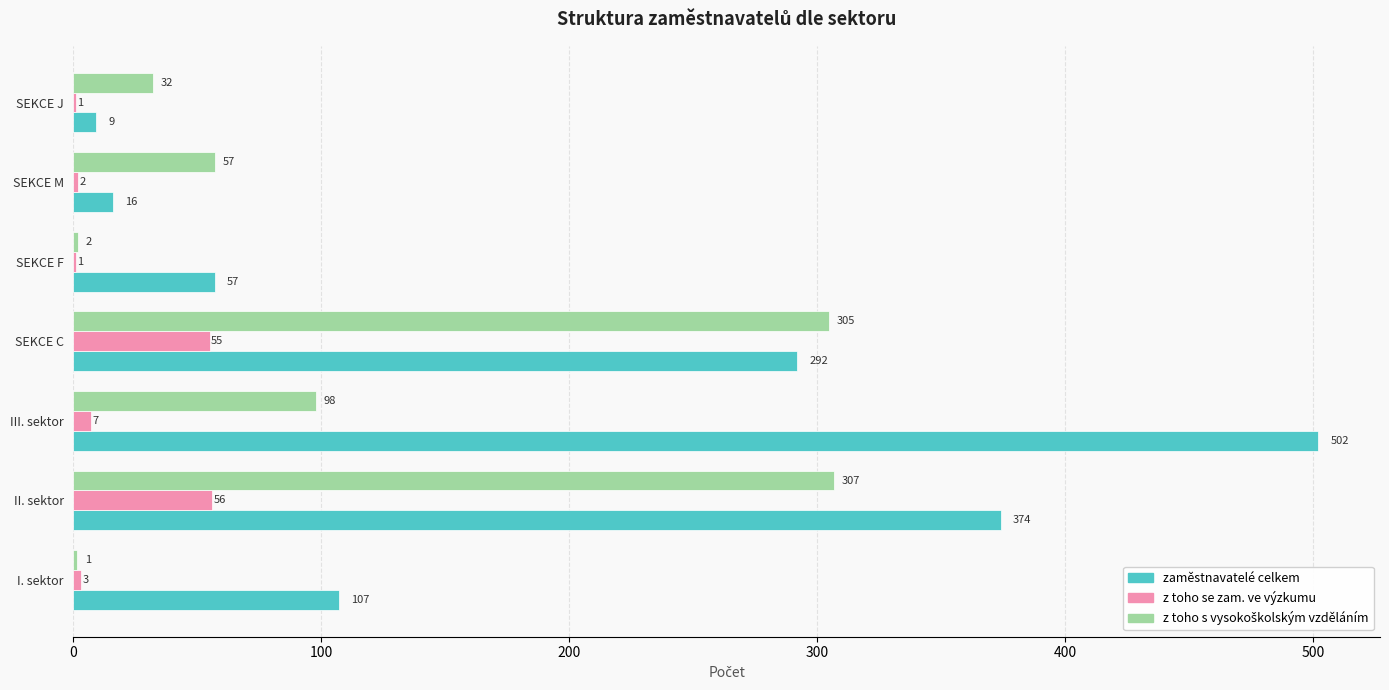

Is it true that zaměstnavatelé celkem equals 16.0 at SEKCE M?

True